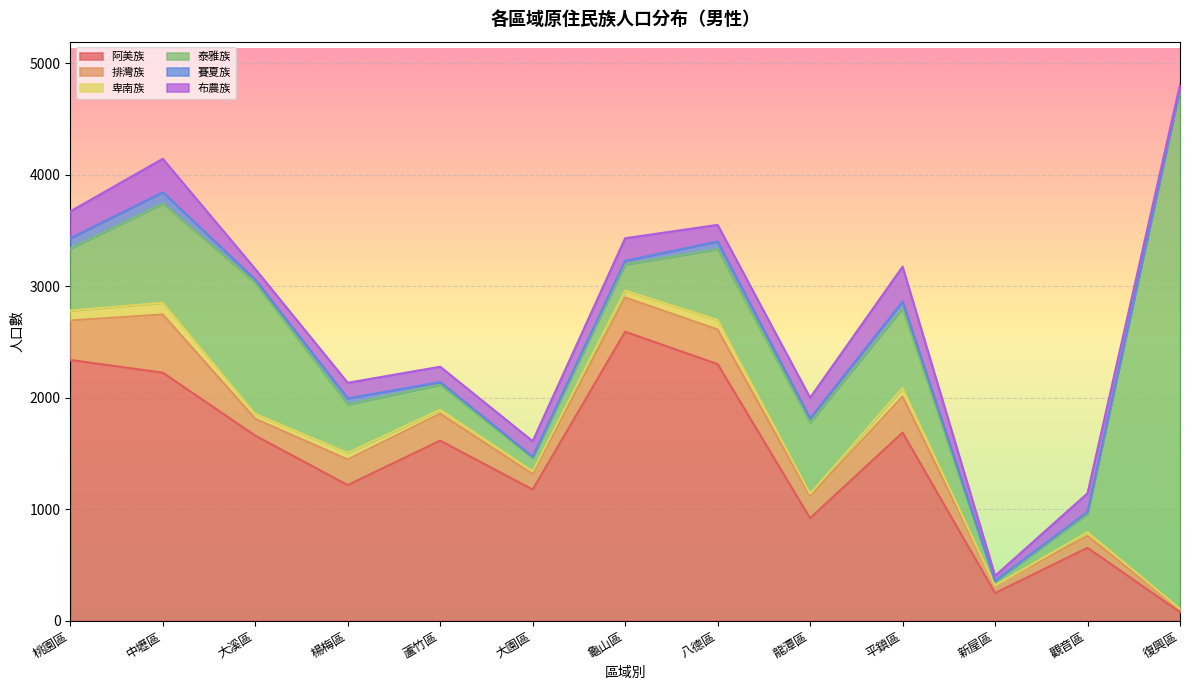

Which category has the highest value across all series?

復興區